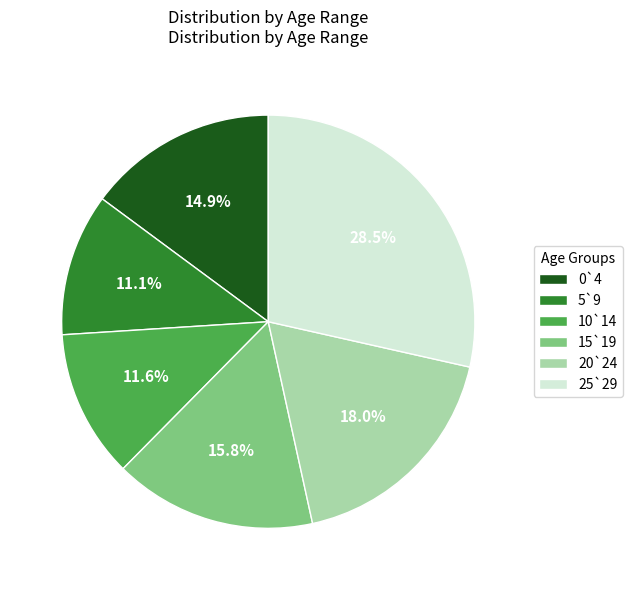

Does 10`14 account for over 50% of the chart?

No